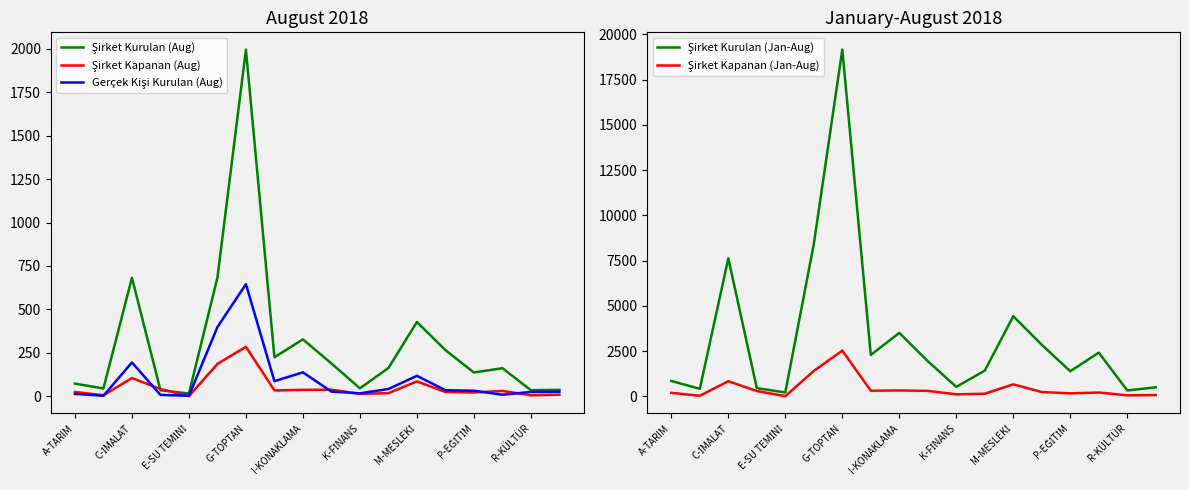

How many data points in Gerçek Kişi Kurulan (Aug) are above 31?

8